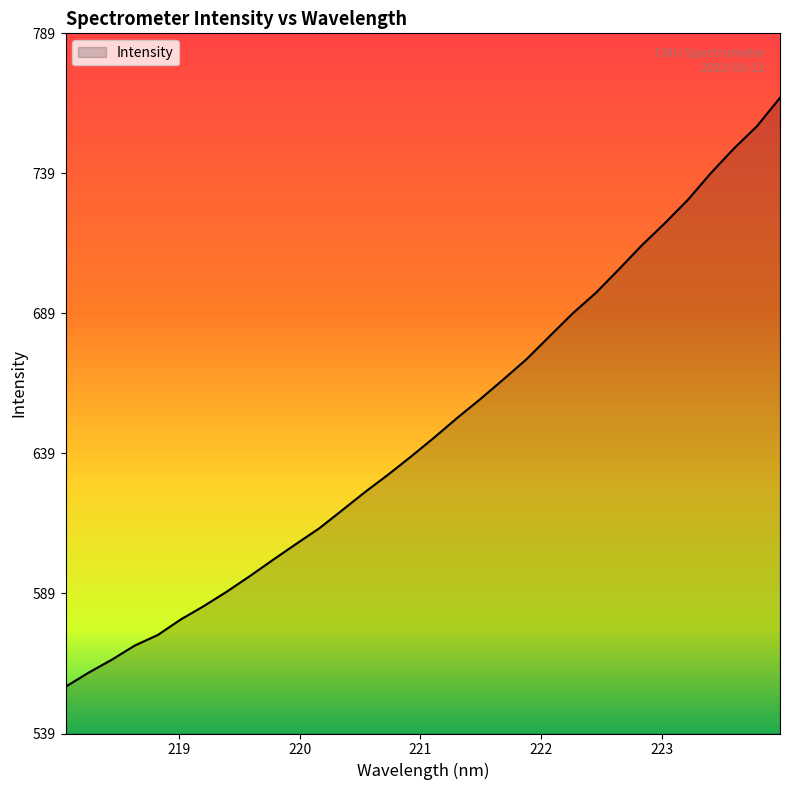

What is the maximum value shown in the chart?

766.2